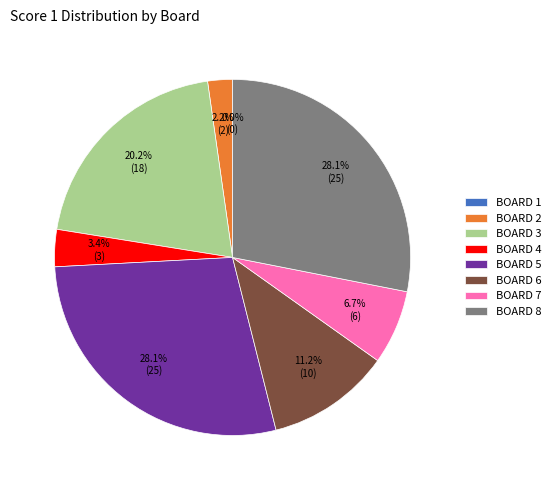

To the nearest percent, what is the combined percentage of Board 7 and Board 5?

35%